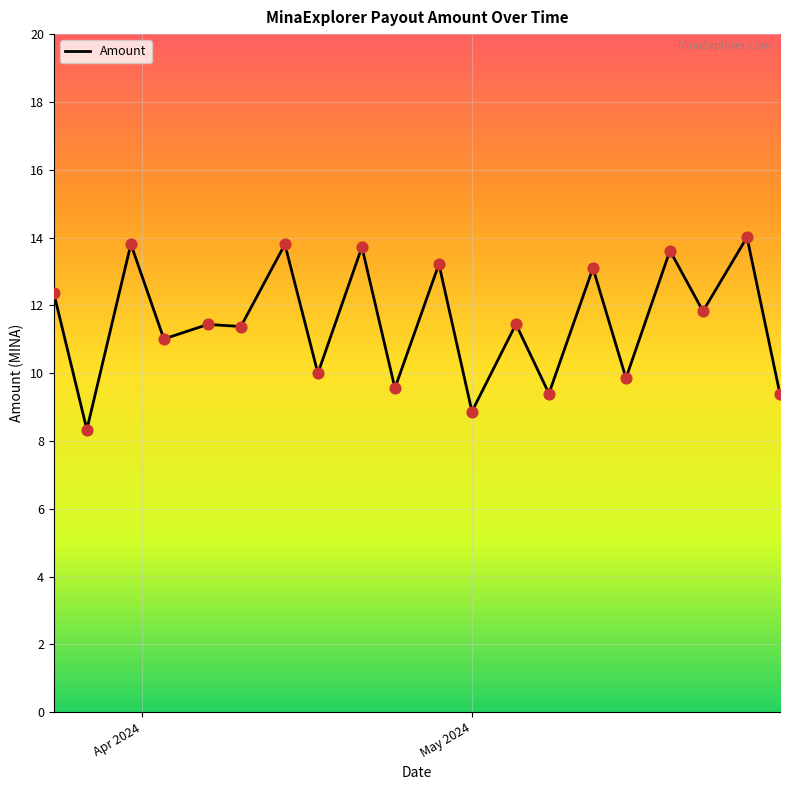

What is the minimum value shown in the chart?

8.3